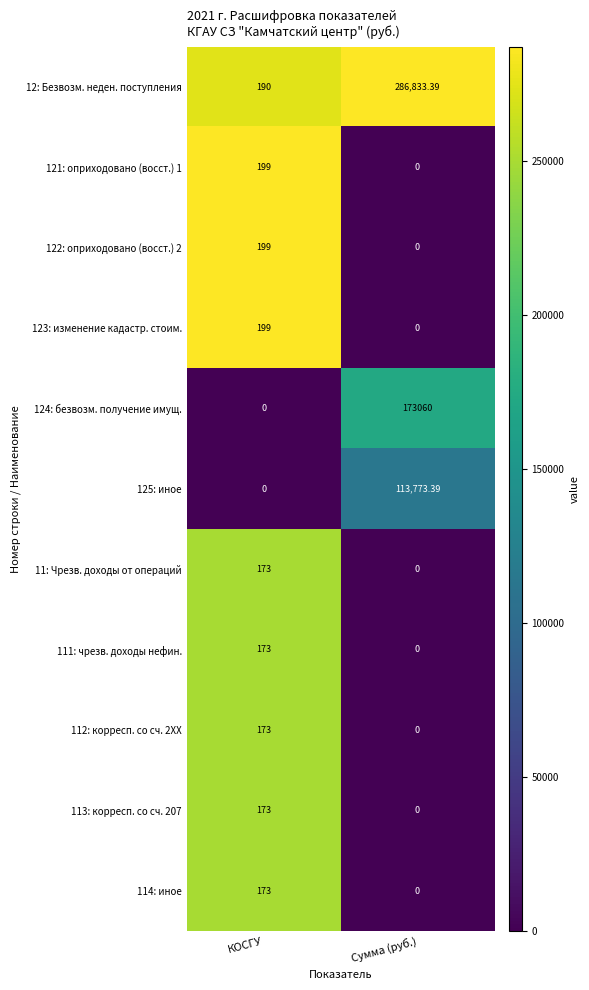

At how many categories does at least one series exceed 0?

2